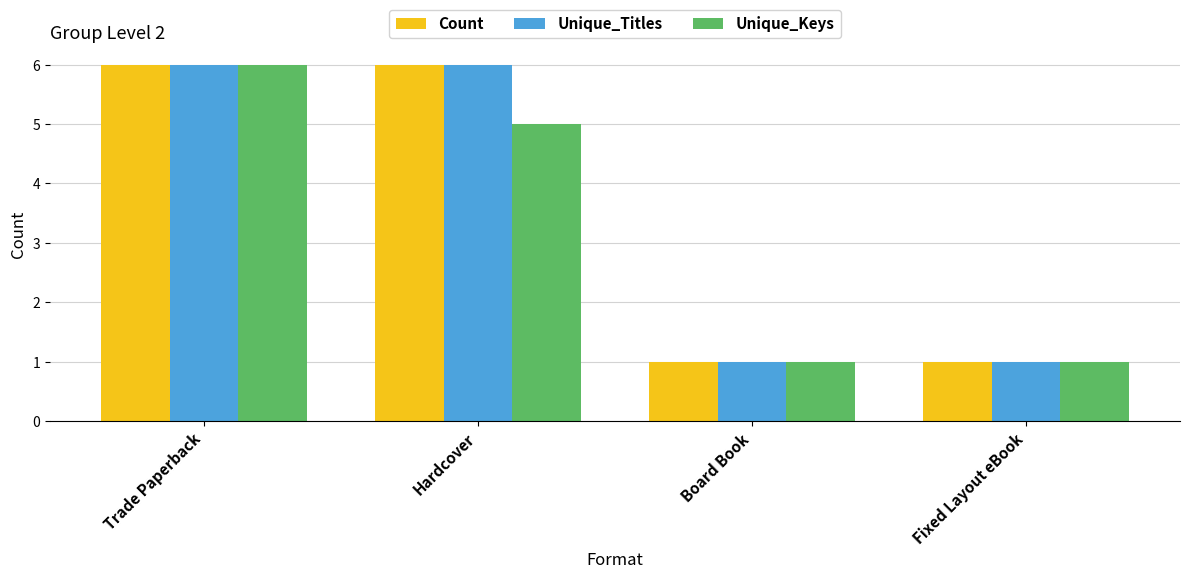

How many distinct data groups are displayed?

3